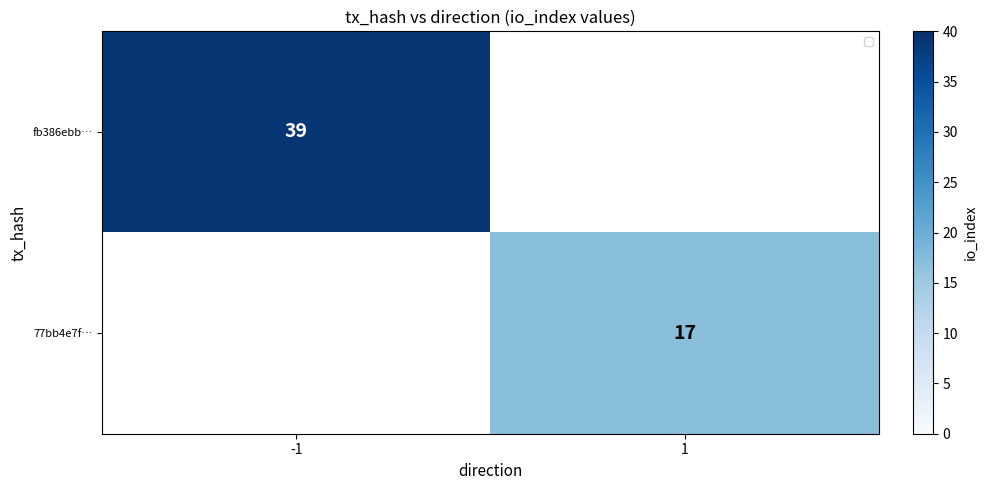

How many data points does each series have?

2